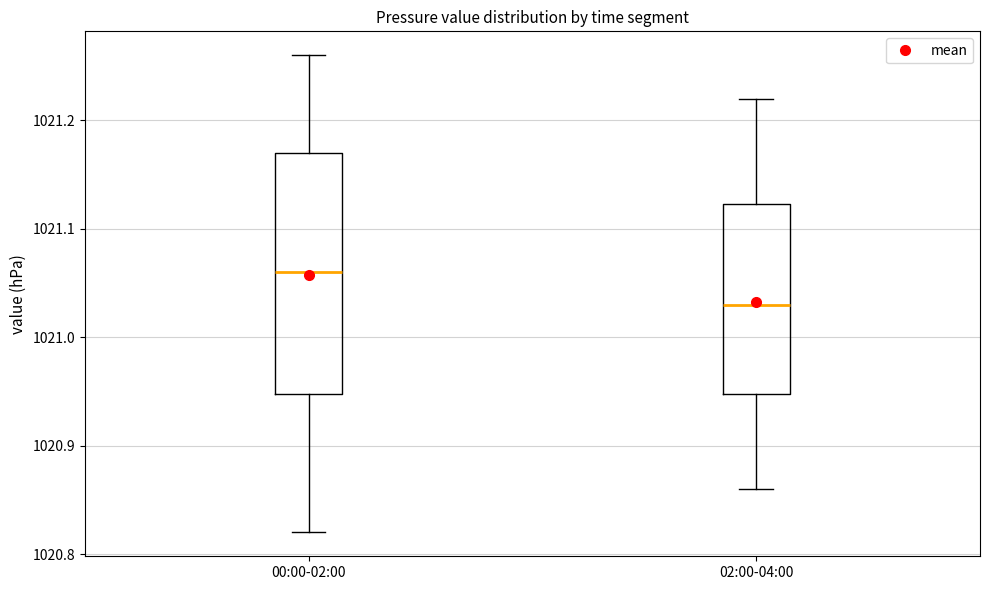

Which box has the lowest median line?

02:00-04:00